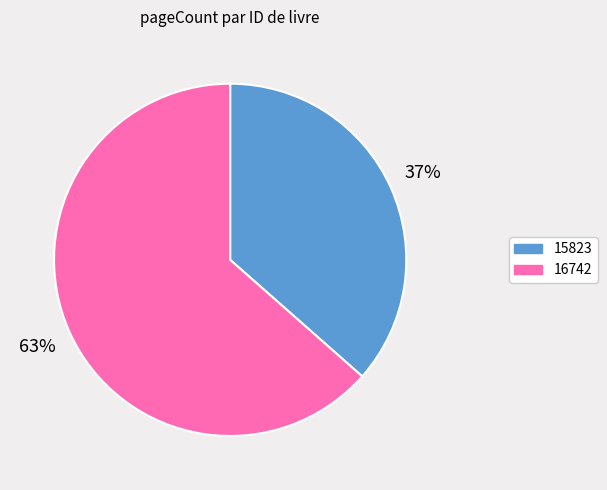

Rank the categories by value from lowest to highest.

15823, 16742